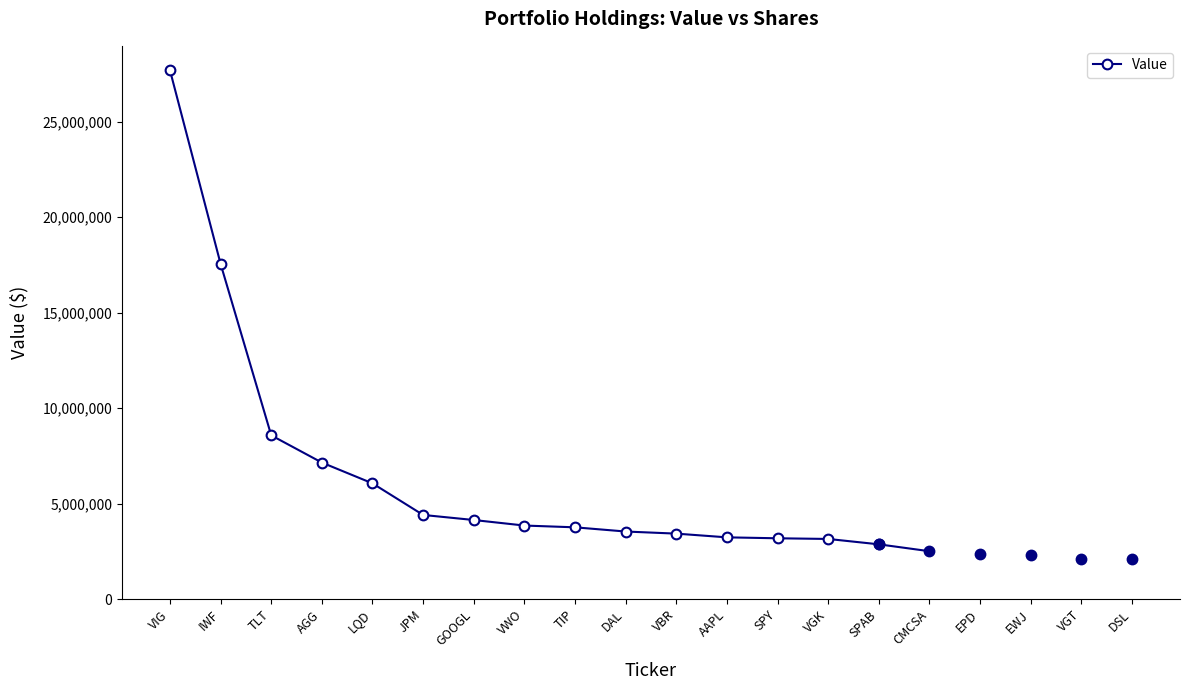

Where is the data nearest to the value 15282000?

IWF